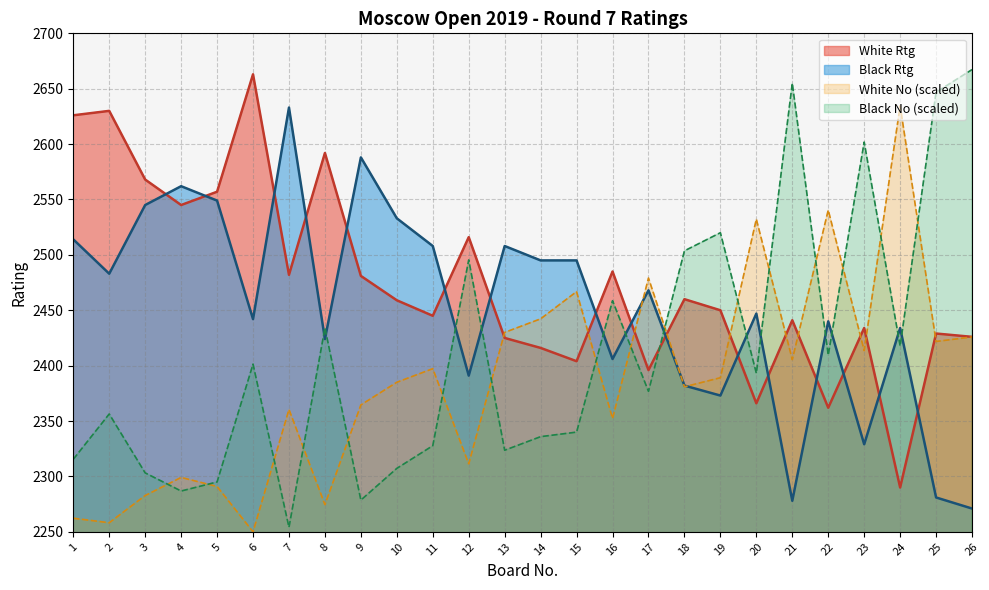

How many interior local peaks does the Black No series have?

8